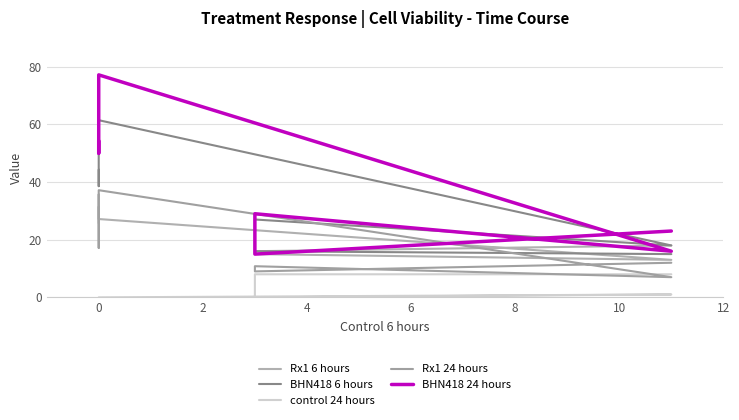

Reading right to left, transcribe all the data shown in this chart.

Rx1 6 hours: 25.7	28.6	35.7	27.2	13.0	15.0	16.0	18.0
BHN418 6 hours: 44.3	38.6	58.6	61.4	18.0	27.0	16.0	15.0
control 24 hours: 0.0	0.0	0.0	0.0	1.0	0.0	8.0	8.0
Rx1 24 hours: 31.4	17.2	35.6	37.2	7.0	10.8	9.0	12.0
BHN418 24 hours: 54.3	50.0	55.7	77.2	16.0	29.0	15.0	23.0